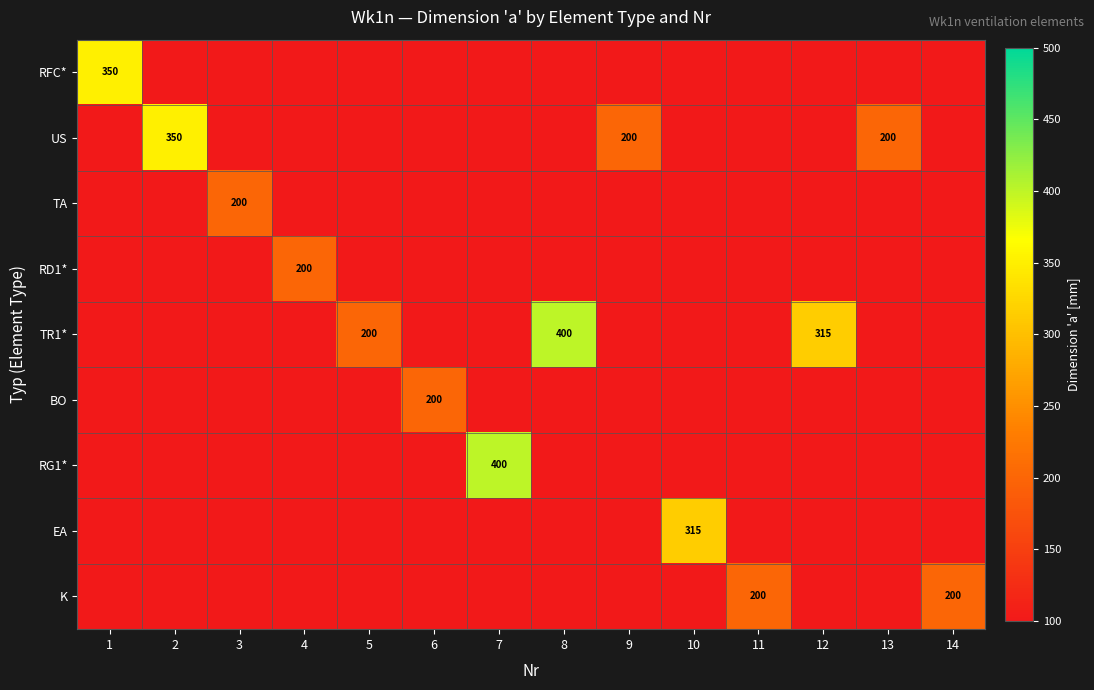

What is the difference between the maximum and minimum values in the TA series?

200